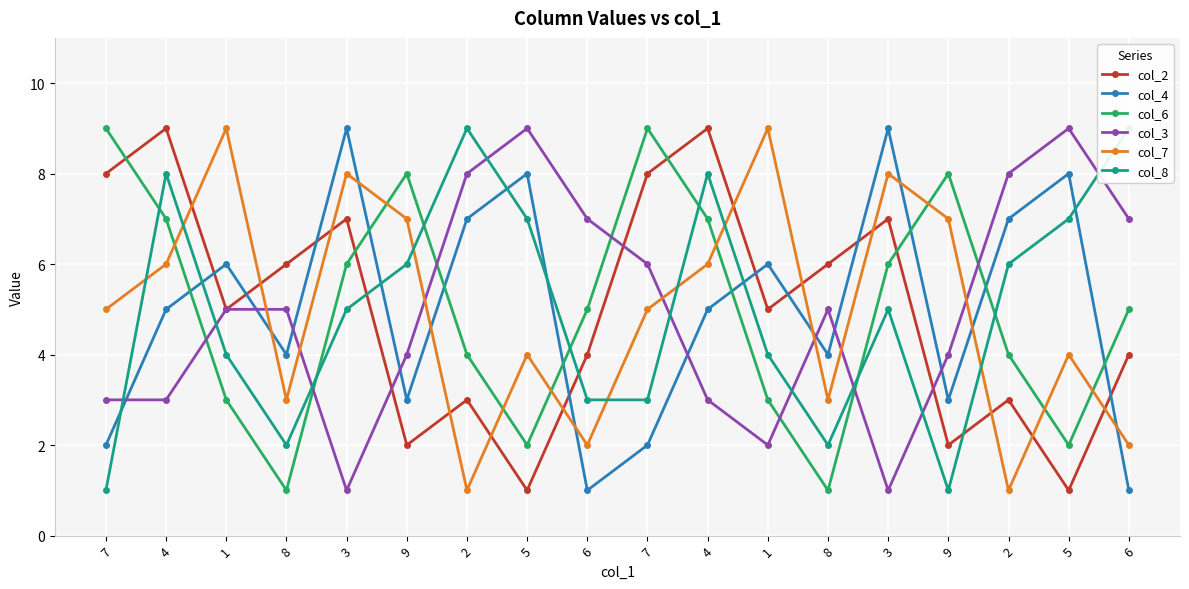

At which category is the sum across all series the highest?

4